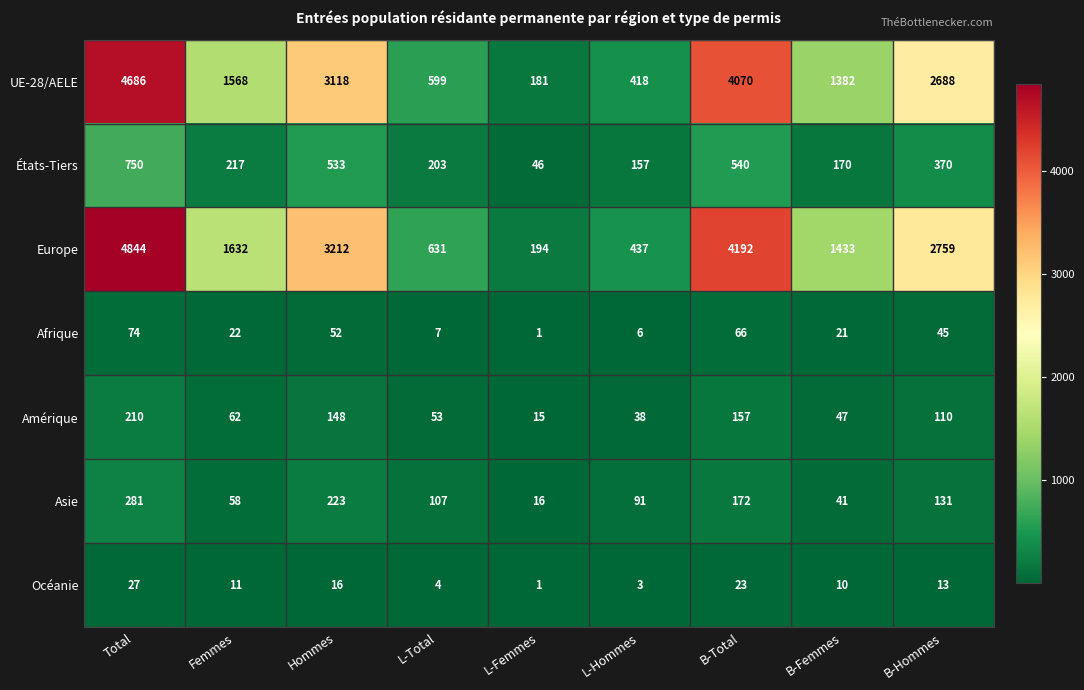

Where is Afrique nearest to the value 37?

B-Hommes